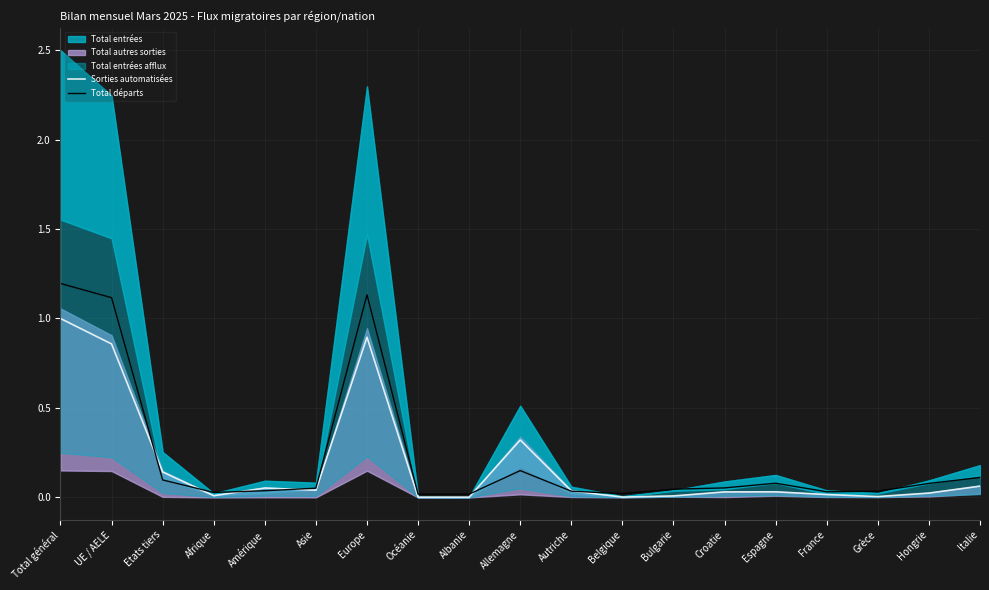

What is the difference between the second highest and second lowest values in the Sorties automatisées series?

0.9